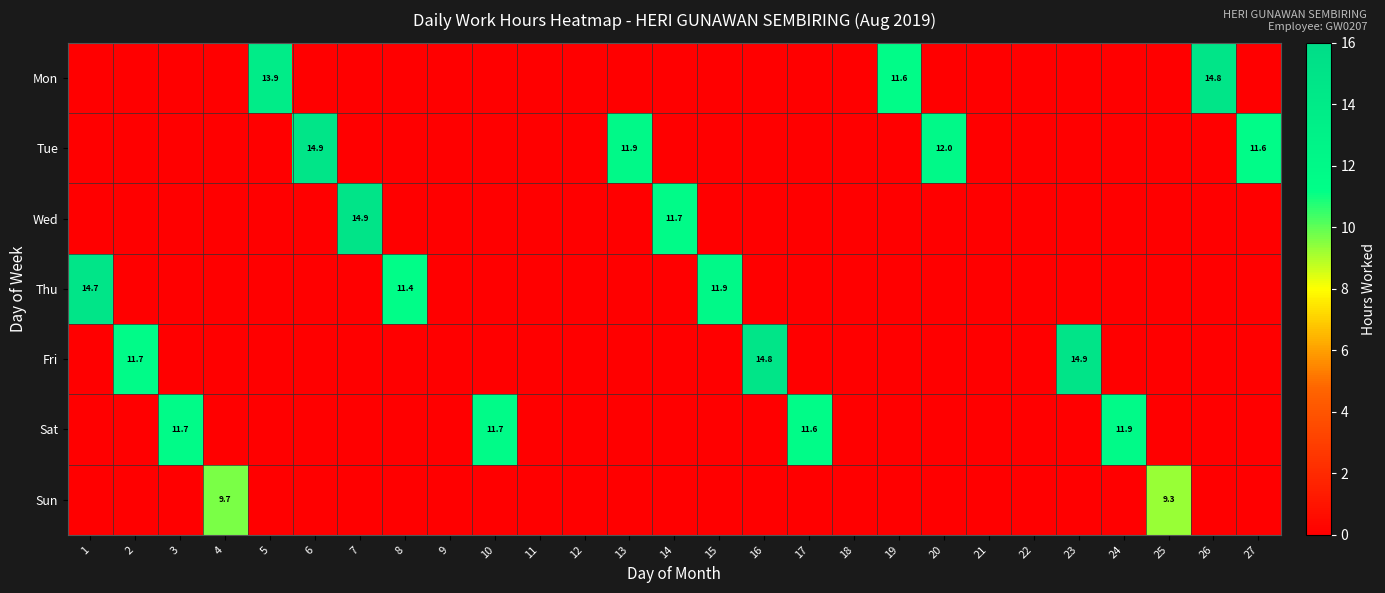

The Fri series shows 16.0 at 2. True or false?

False